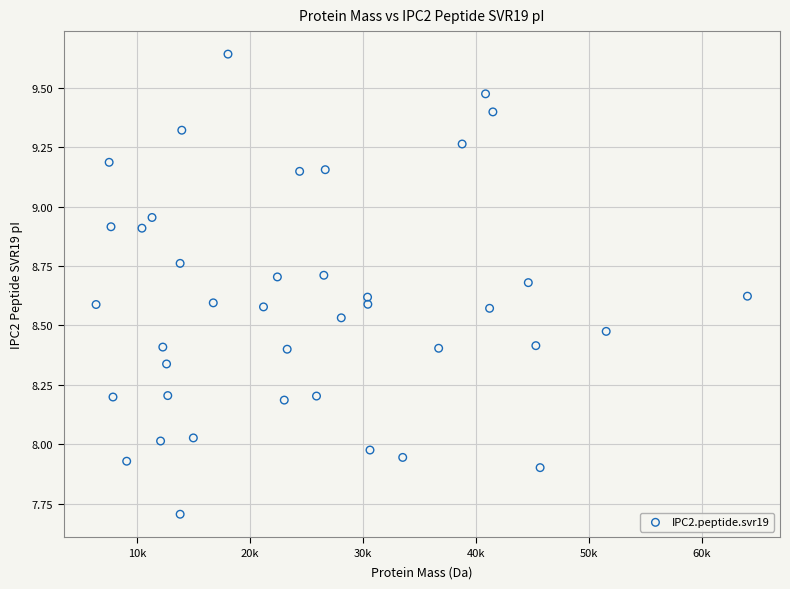

What is the range of Y values (max minus min)?

1.9